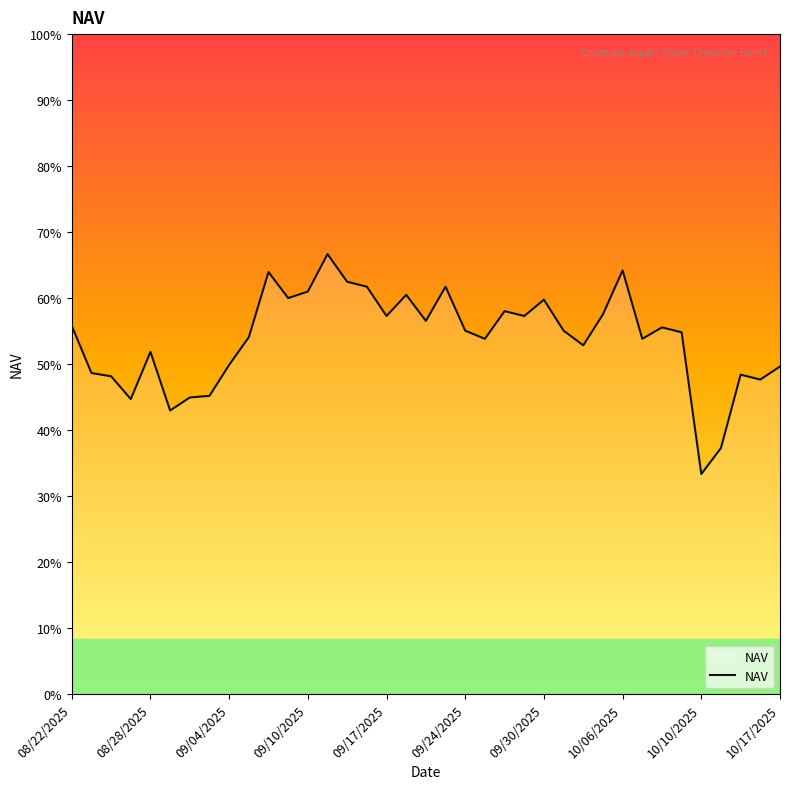

Does the chart display data point markers on the line(s)?

No